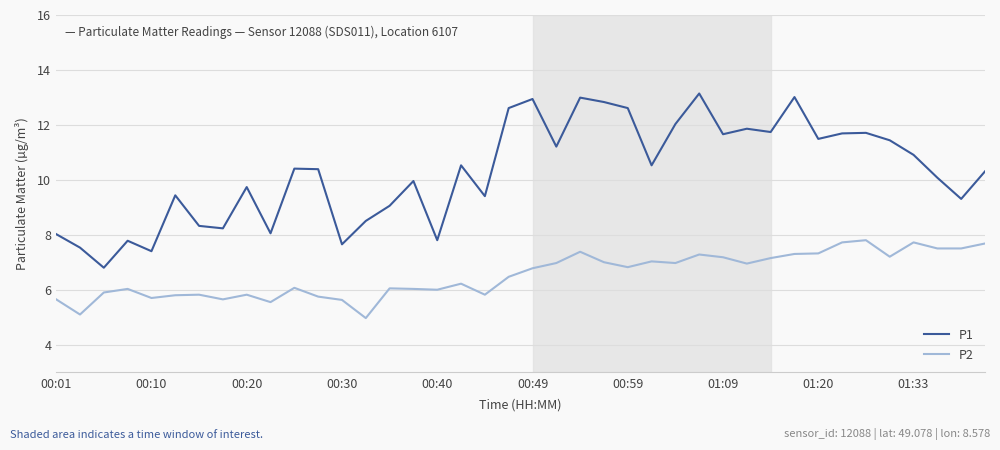

What is the smallest value displayed?

5.0